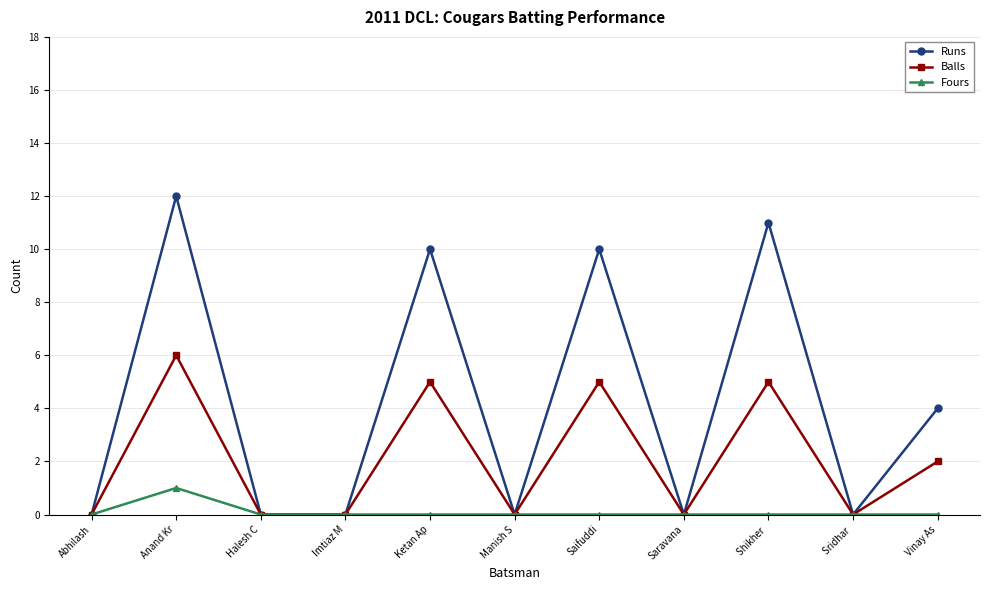

Count the number of categories in the chart.

11